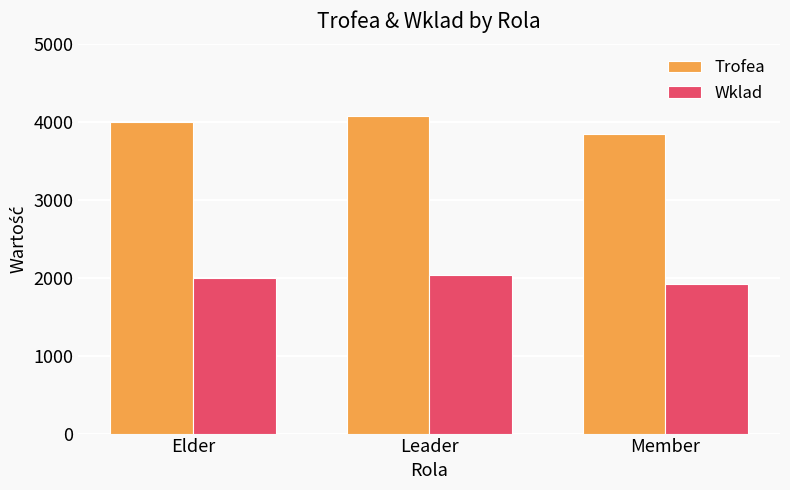

True or false: Trofea has a value of 6383 at Elder.

False